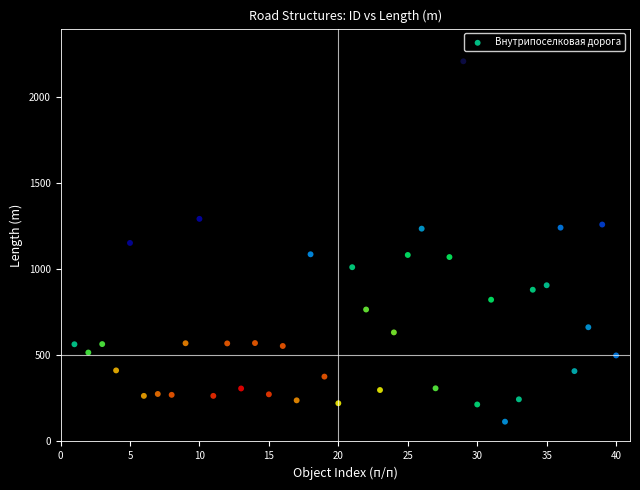

What is the range of X values (max minus min)?

39